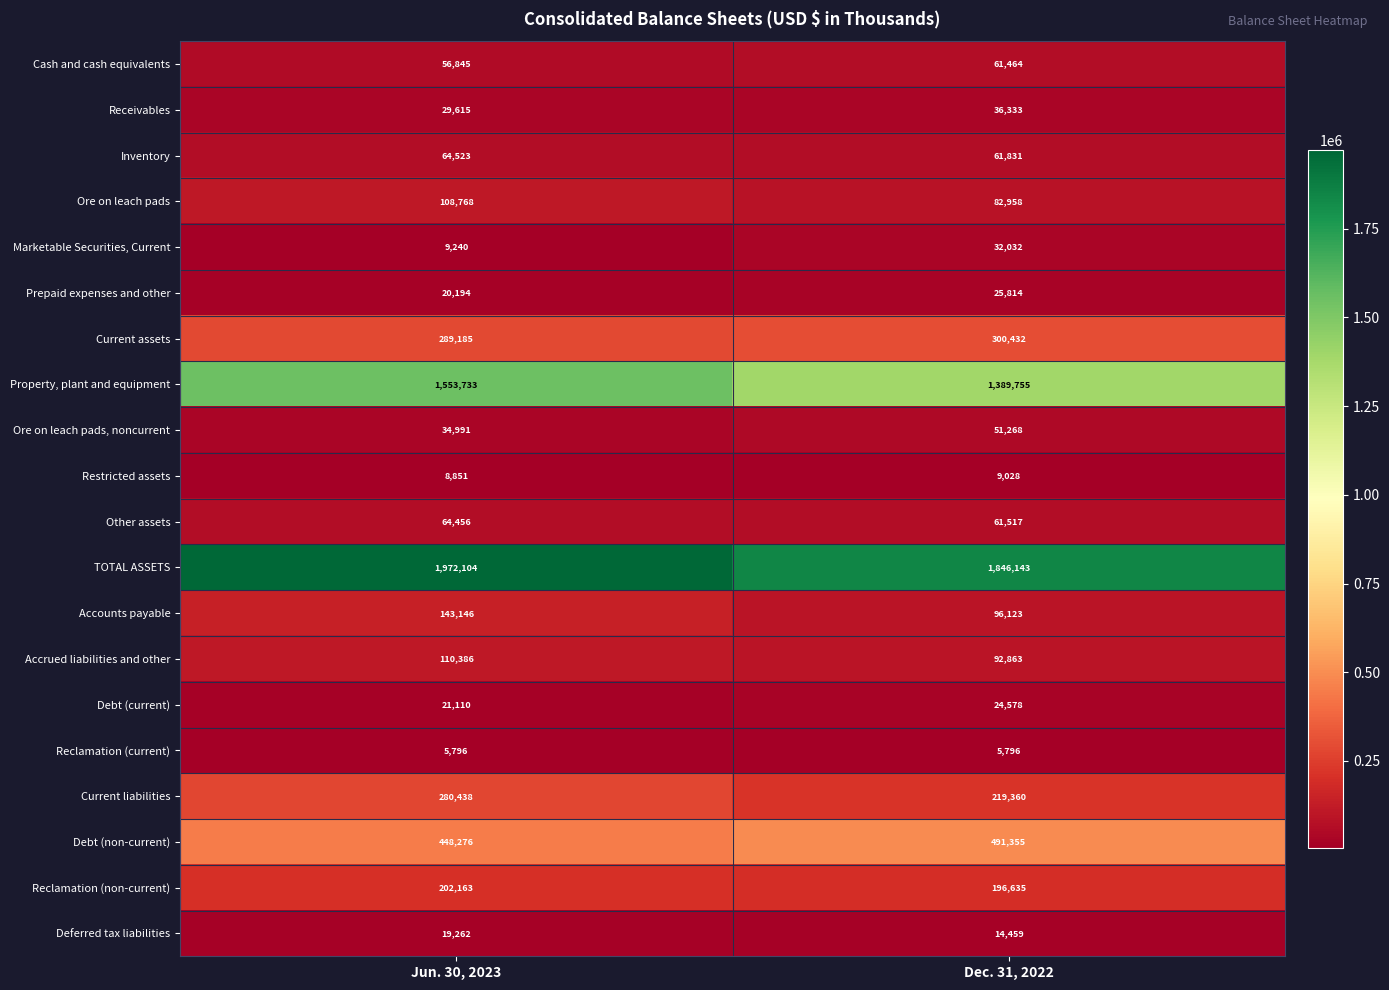

At which label is Deferred tax liabilities closest to 16860?

Dec. 31, 2022